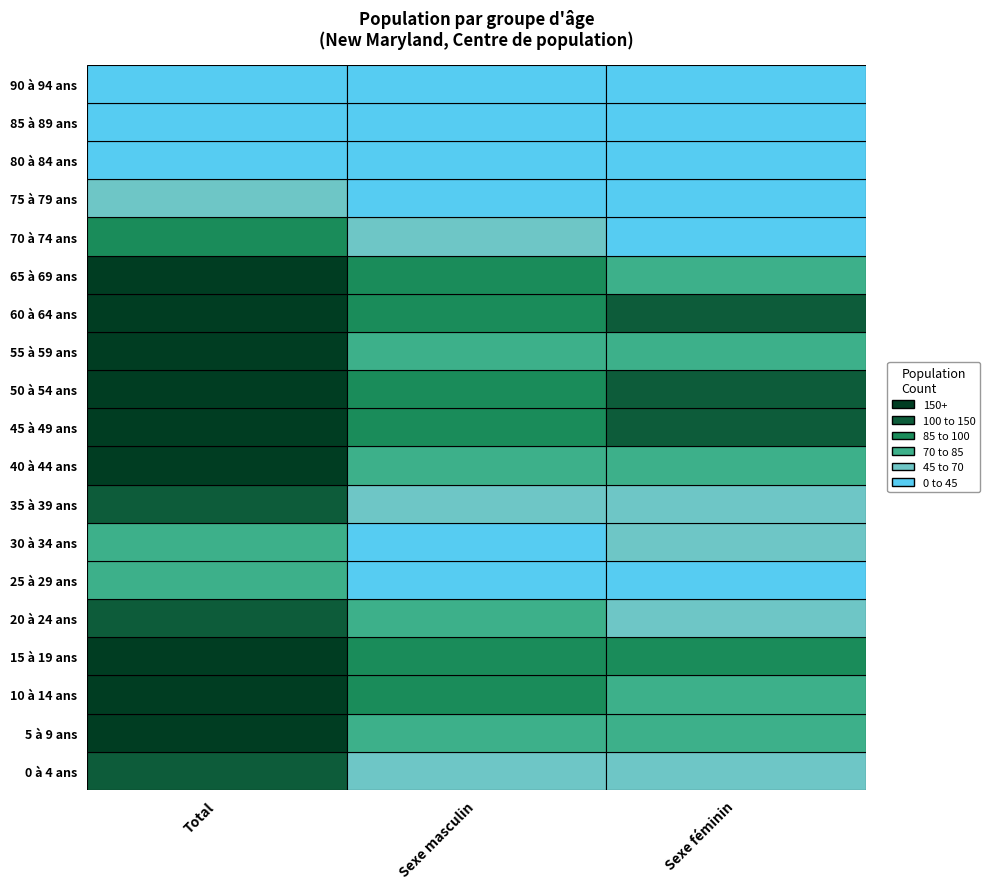

What is the greatest value displayed?

195